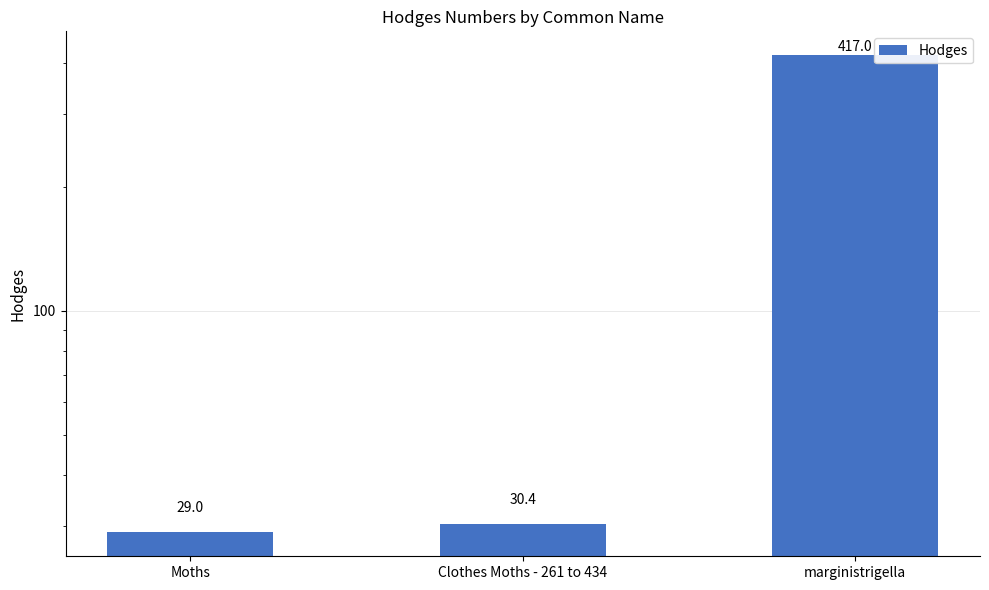

What is the value of the 1st bar from the left?

29.0